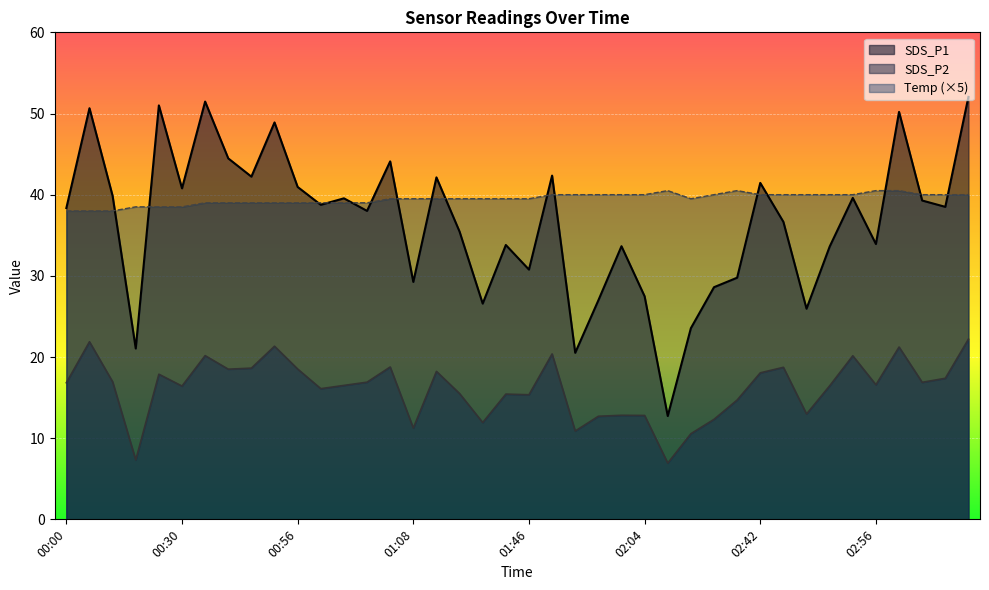

Where do Temp and SDS_P1 first cross each other?

00:06 and 00:08